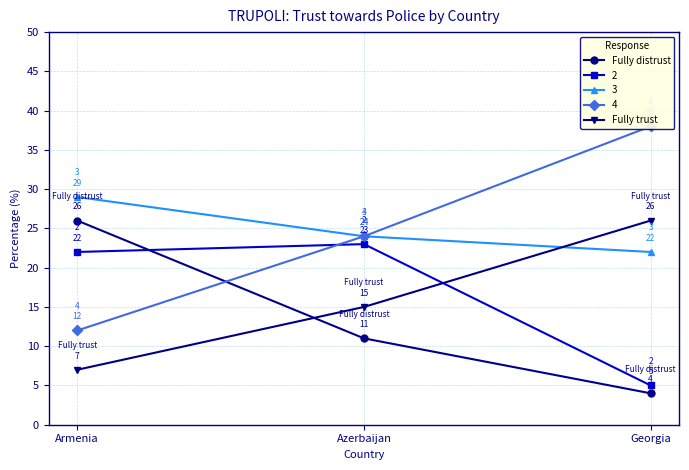

True or false: Fully trust has a value of 10 at Armenia.

False